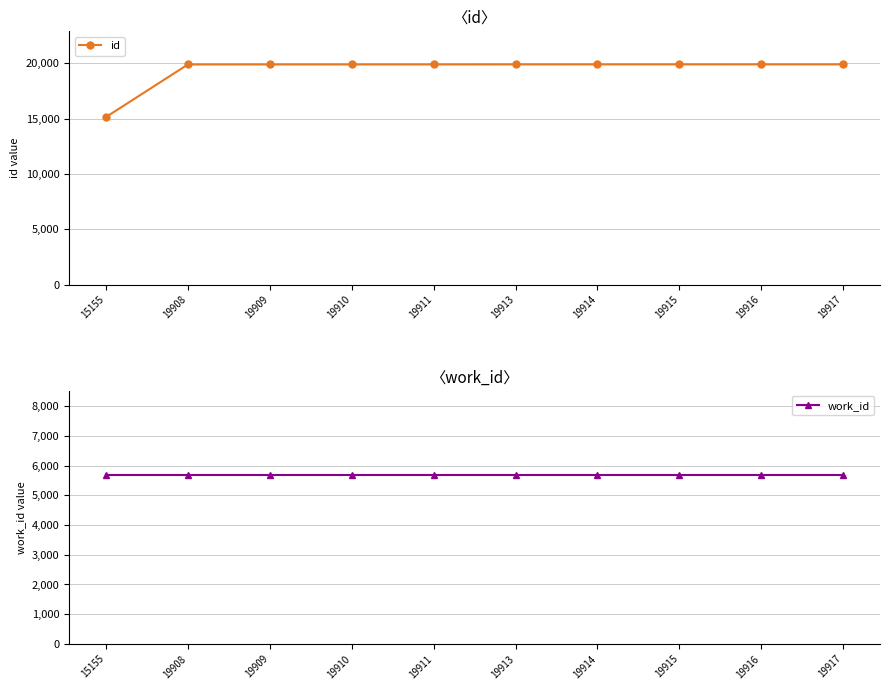

What is the minimum value shown in the chart?

5681